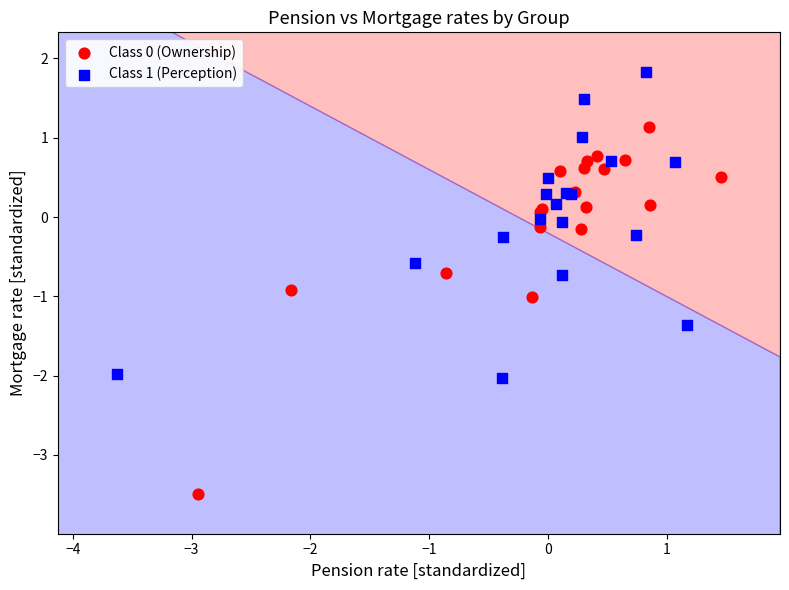

Which series reaches the maximum Y coordinate?

Class 1 (Perception)